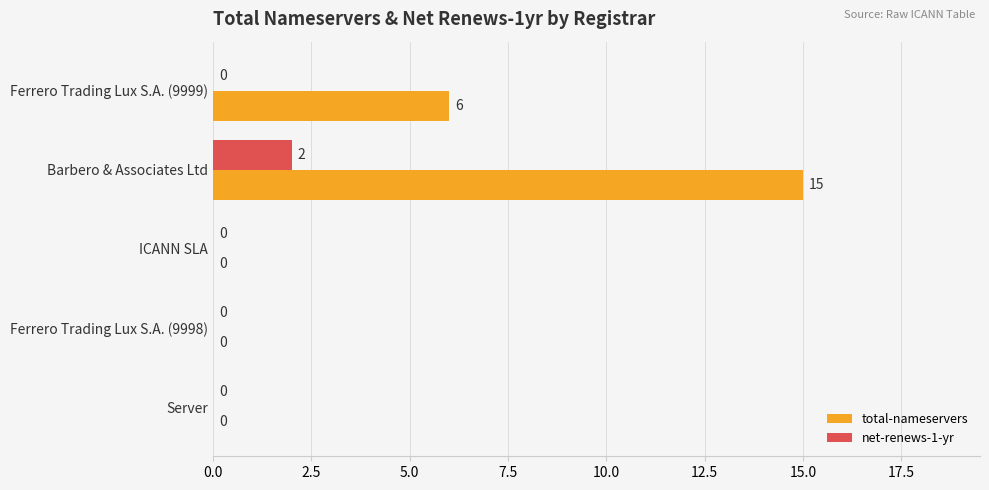

Which series has the largest total across all categories?

total-nameservers